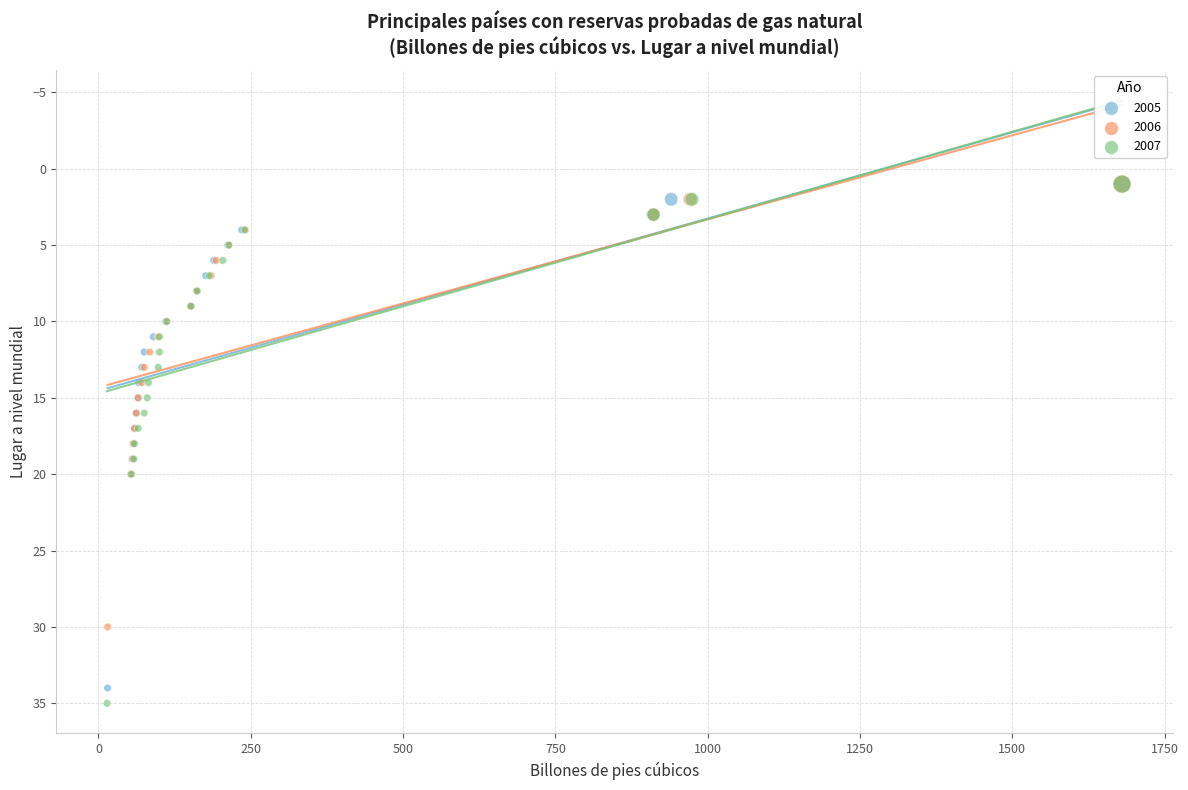

What are all the series names shown in the legend?

2005, 2006, 2007